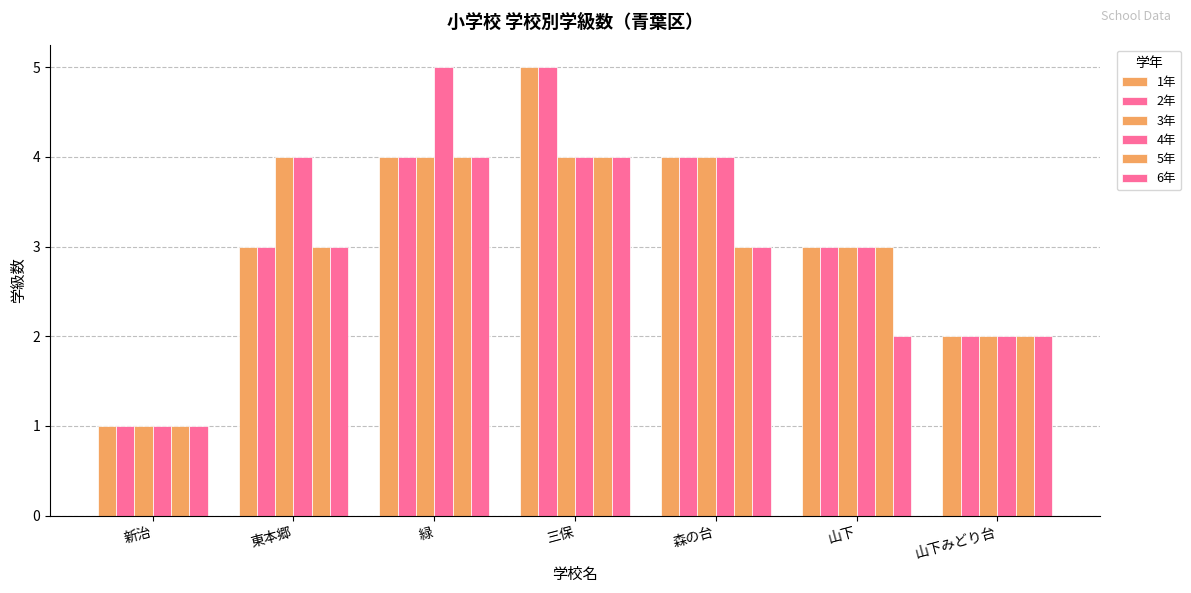

What is the highest value of the 3年 series?

4